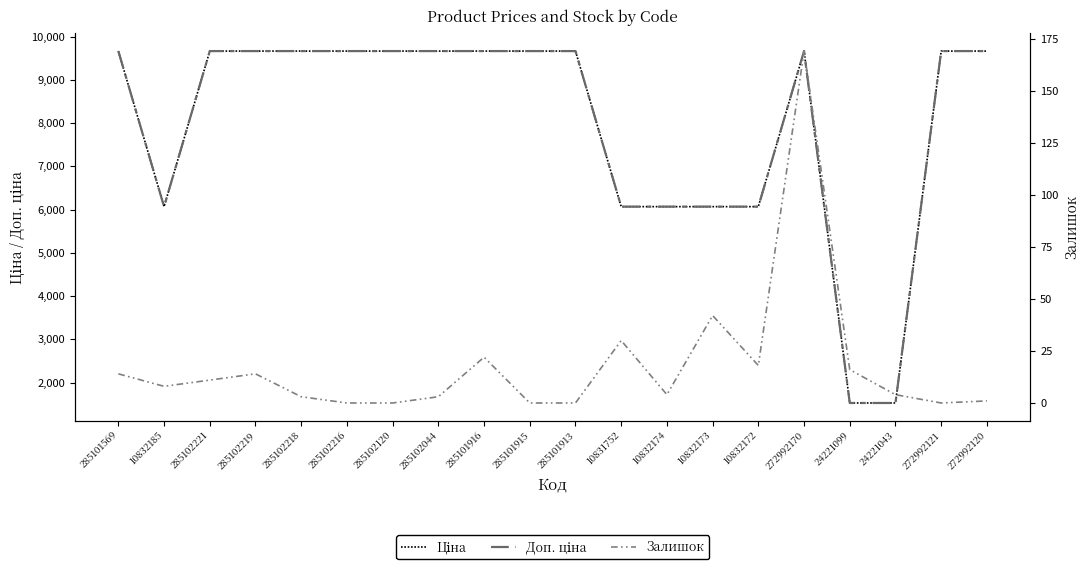

Which series changed the most between 285102044 and 285101916?

Залишок